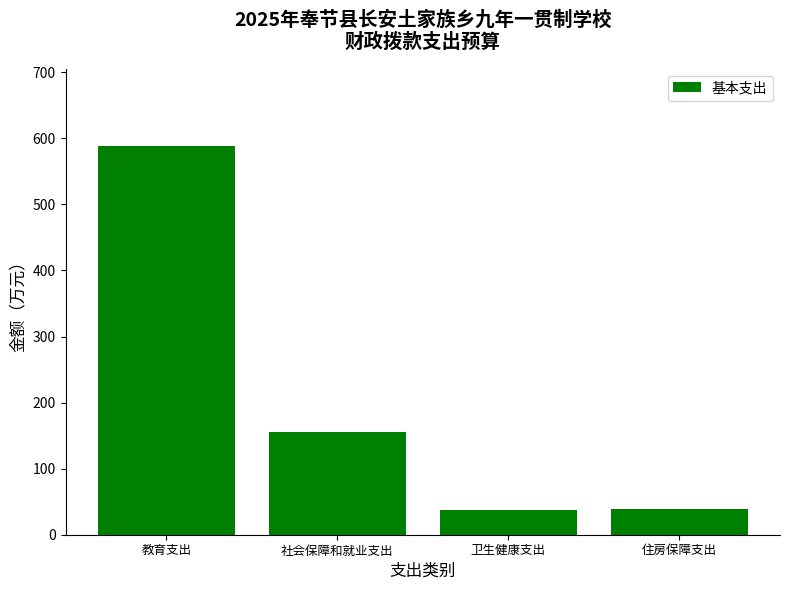

The chart shows a value of 38.6 at 住房保障支出. True or false?

True